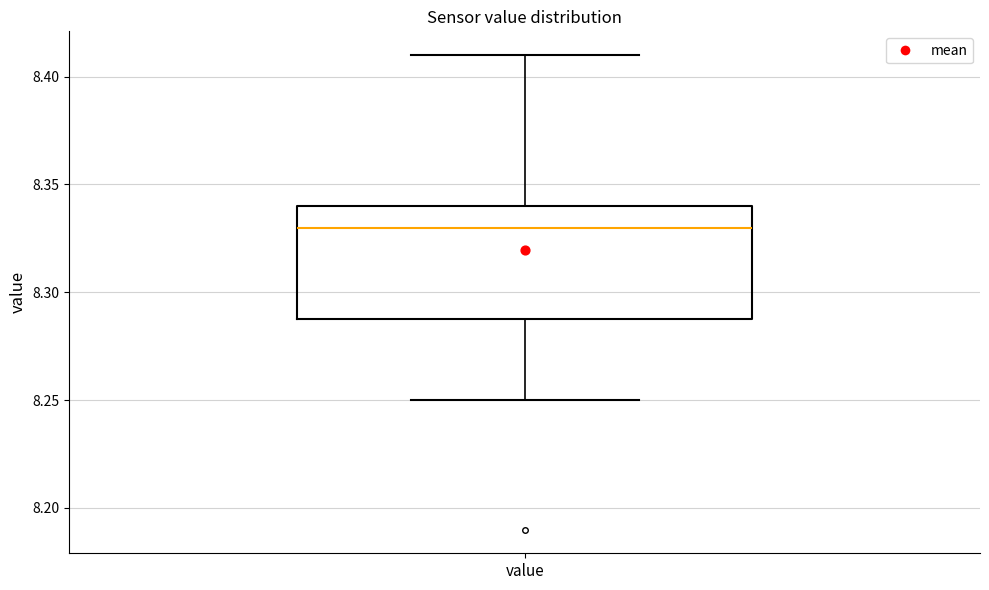

Where is the upper edge of the box for value on the y-axis? The values are not printed on the chart, so give them approximately, as read against the axis.

8.34